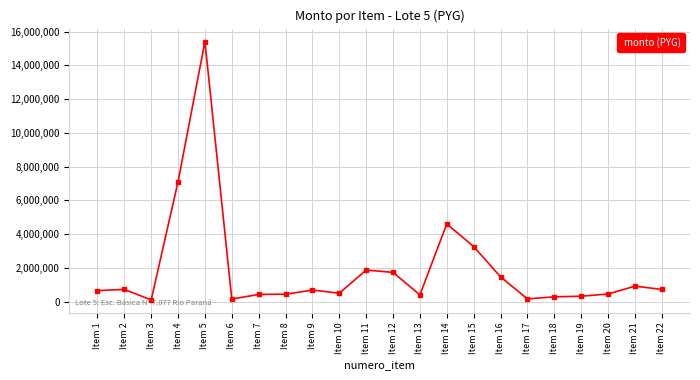

What is the difference between the maximum and minimum values?

15313434